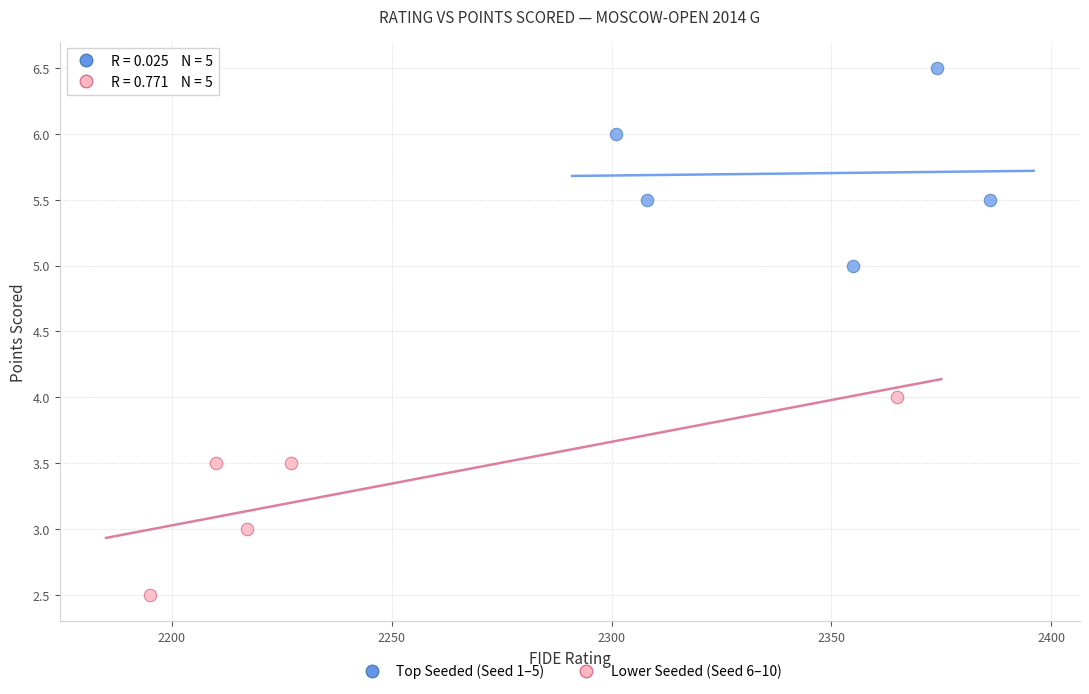

Which series reaches the minimum Y coordinate?

Lower Seeded (Seed 6–10)